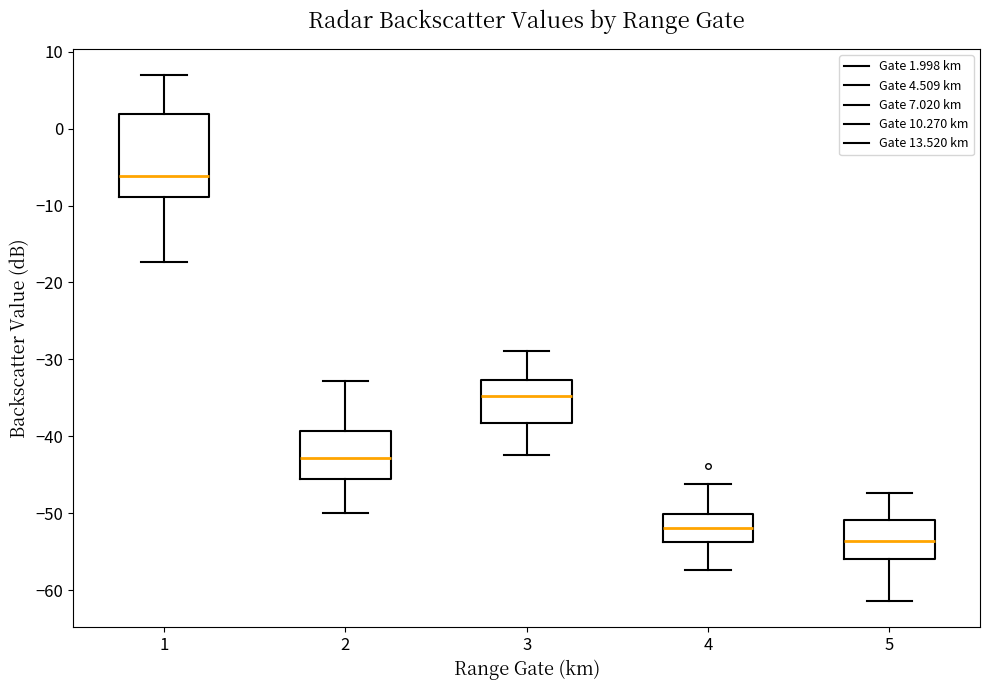

Where does the upper whisker of the box at x = 4 end on the y-axis? The values are not printed on the chart, so give them approximately, as read against the axis.

-46